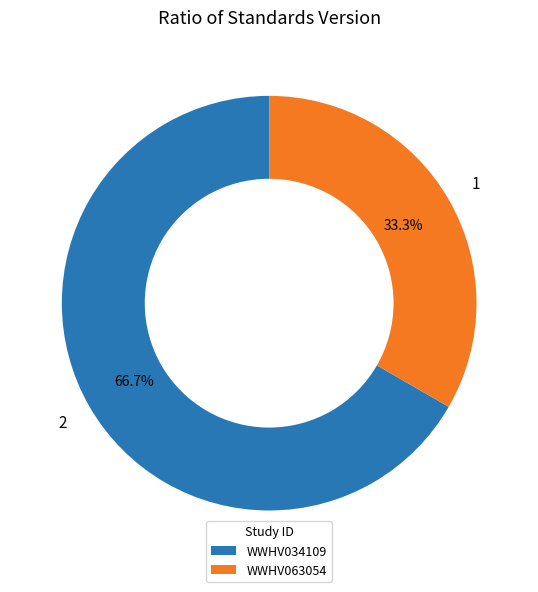

Is it true that WWHV063054 is 33% of the pie?

True